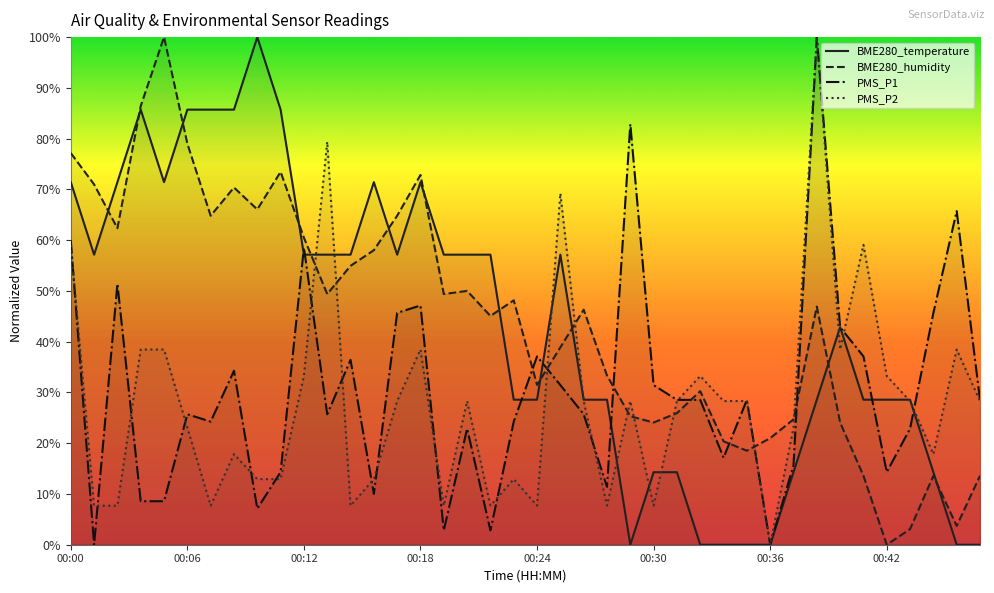

What is the total value across all series at 00:12?

209.4